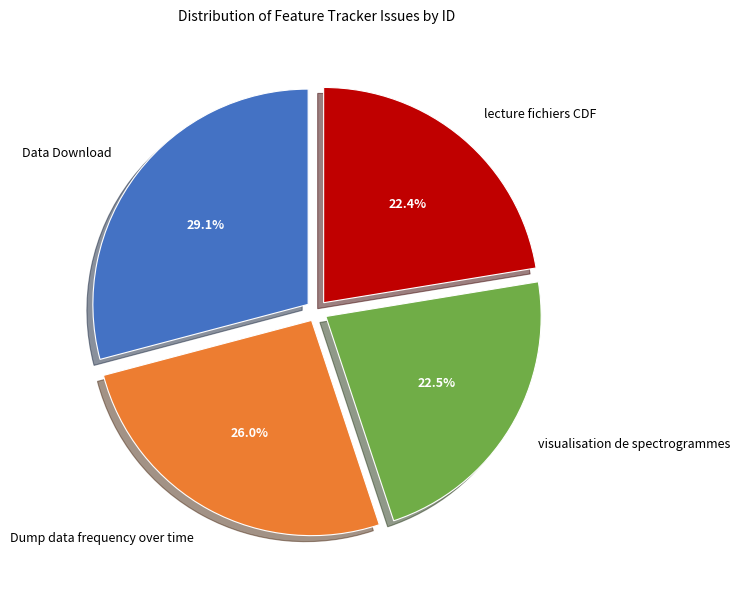

How much of the chart is everything except visualisation de spectrogrammes?

77.5%